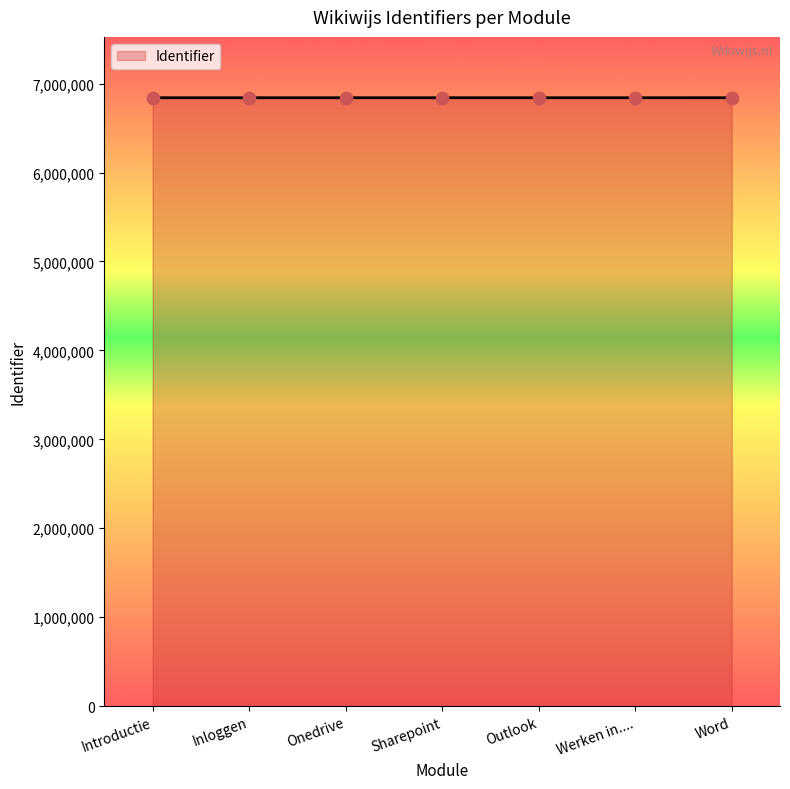

What is the ratio of the value at Outlook to the value at Introductie?

1.0